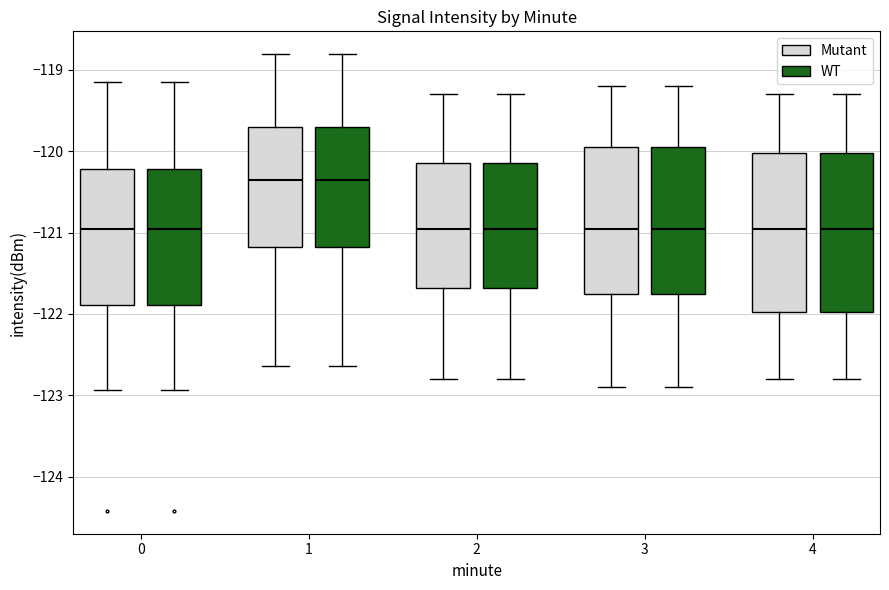

Reading left to right, transcribe this box plot: for each box, give where its median line is, the range the box spans, and where its two whiskers end, as read against the y-axis. The values are not printed on the chart, so give them approximately, as read against the axis.

0 (Mutant): median -121.0, box -121.9 to -120.2, whiskers -122.9 to -119.1
0 (WT): median -121.0, box -121.9 to -120.2, whiskers -122.9 to -119.1
1 (Mutant): median -120.3, box -121.2 to -119.7, whiskers -122.6 to -118.8
1 (WT): median -120.3, box -121.2 to -119.7, whiskers -122.6 to -118.8
2 (Mutant): median -120.9, box -121.7 to -120.1, whiskers -122.8 to -119.3
2 (WT): median -120.9, box -121.7 to -120.1, whiskers -122.8 to -119.3
3 (Mutant): median -120.9, box -121.7 to -119.9, whiskers -122.9 to -119.2
3 (WT): median -120.9, box -121.7 to -119.9, whiskers -122.9 to -119.2
4 (Mutant): median -120.9, box -122.0 to -120.0, whiskers -122.8 to -119.3
4 (WT): median -120.9, box -122.0 to -120.0, whiskers -122.8 to -119.3